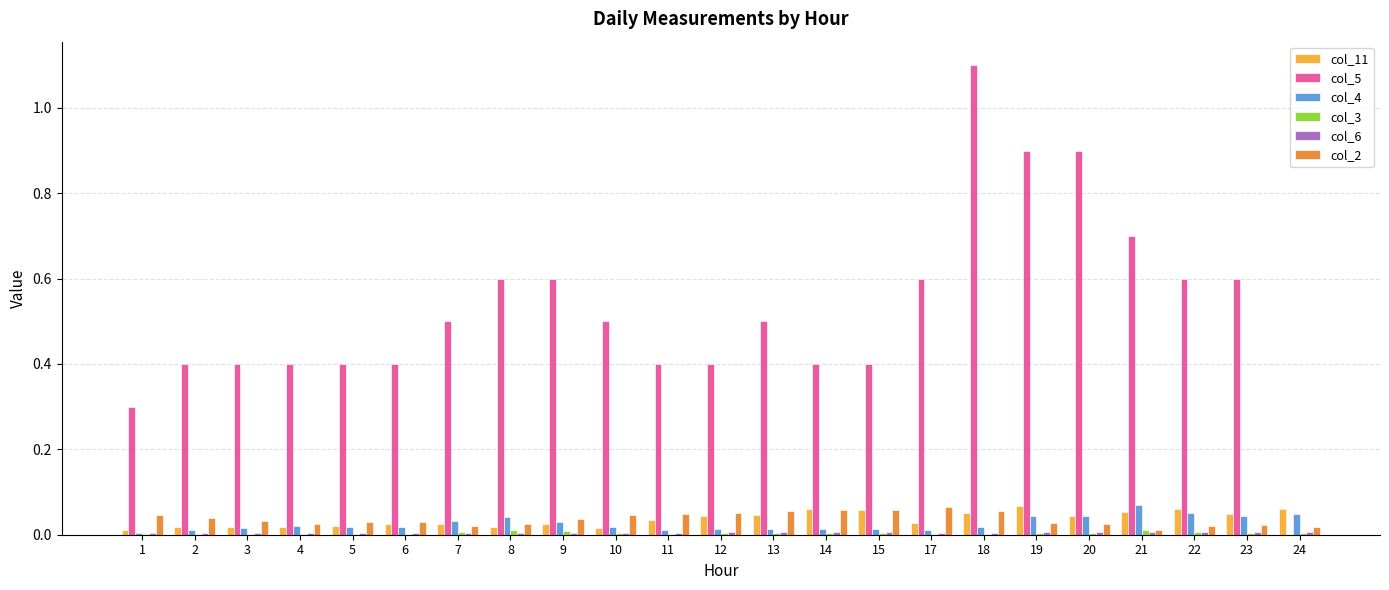

Between 3 and 23, which series saw the biggest shift?

col_5